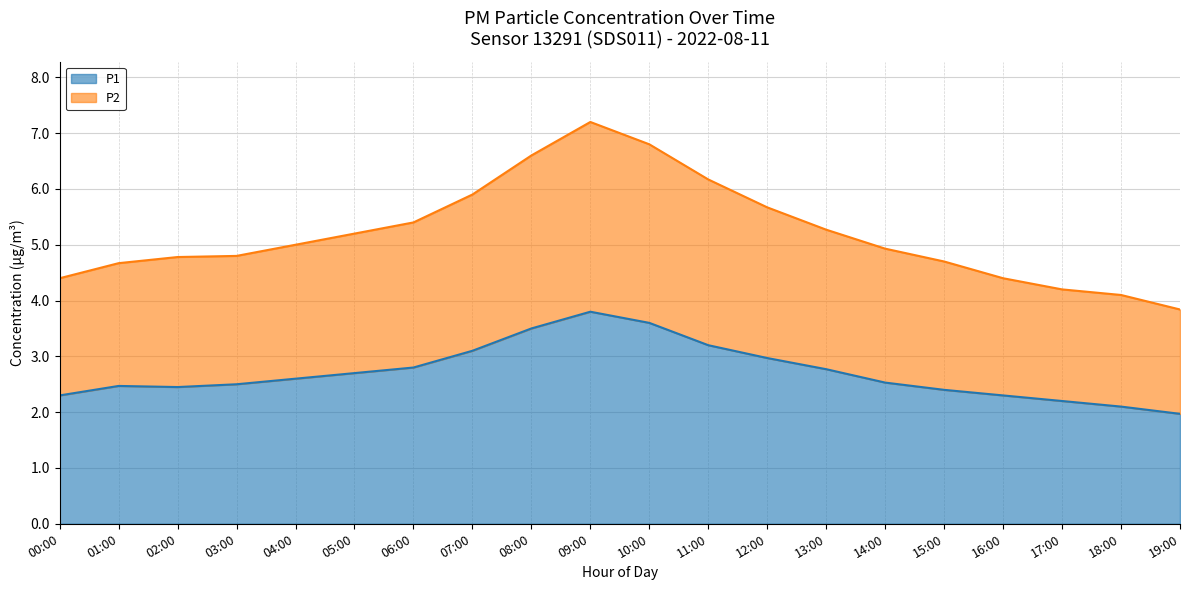

The value of P1 at 10:00 is 6.4. True or false?

False